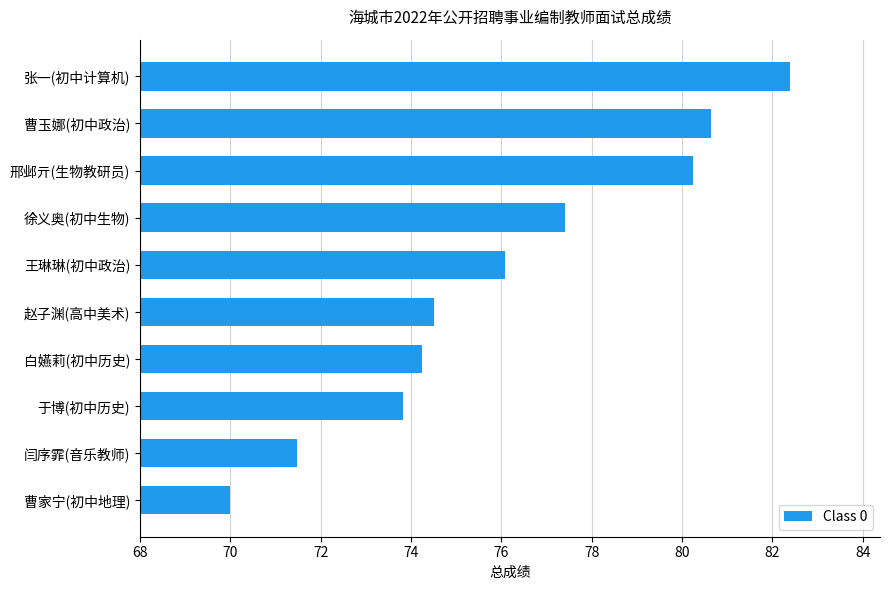

Rank the categories by value from highest to lowest.

张一(初中计算机), 曹玉娜(初中政治), 邢邺亓(生物教研员), 徐义奥(初中生物), 王琳琳(初中政治), 赵子渊(高中美术), 白嬿莉(初中历史), 于博(初中历史), 闫序霏(音乐教师), 曹家宁(初中地理)